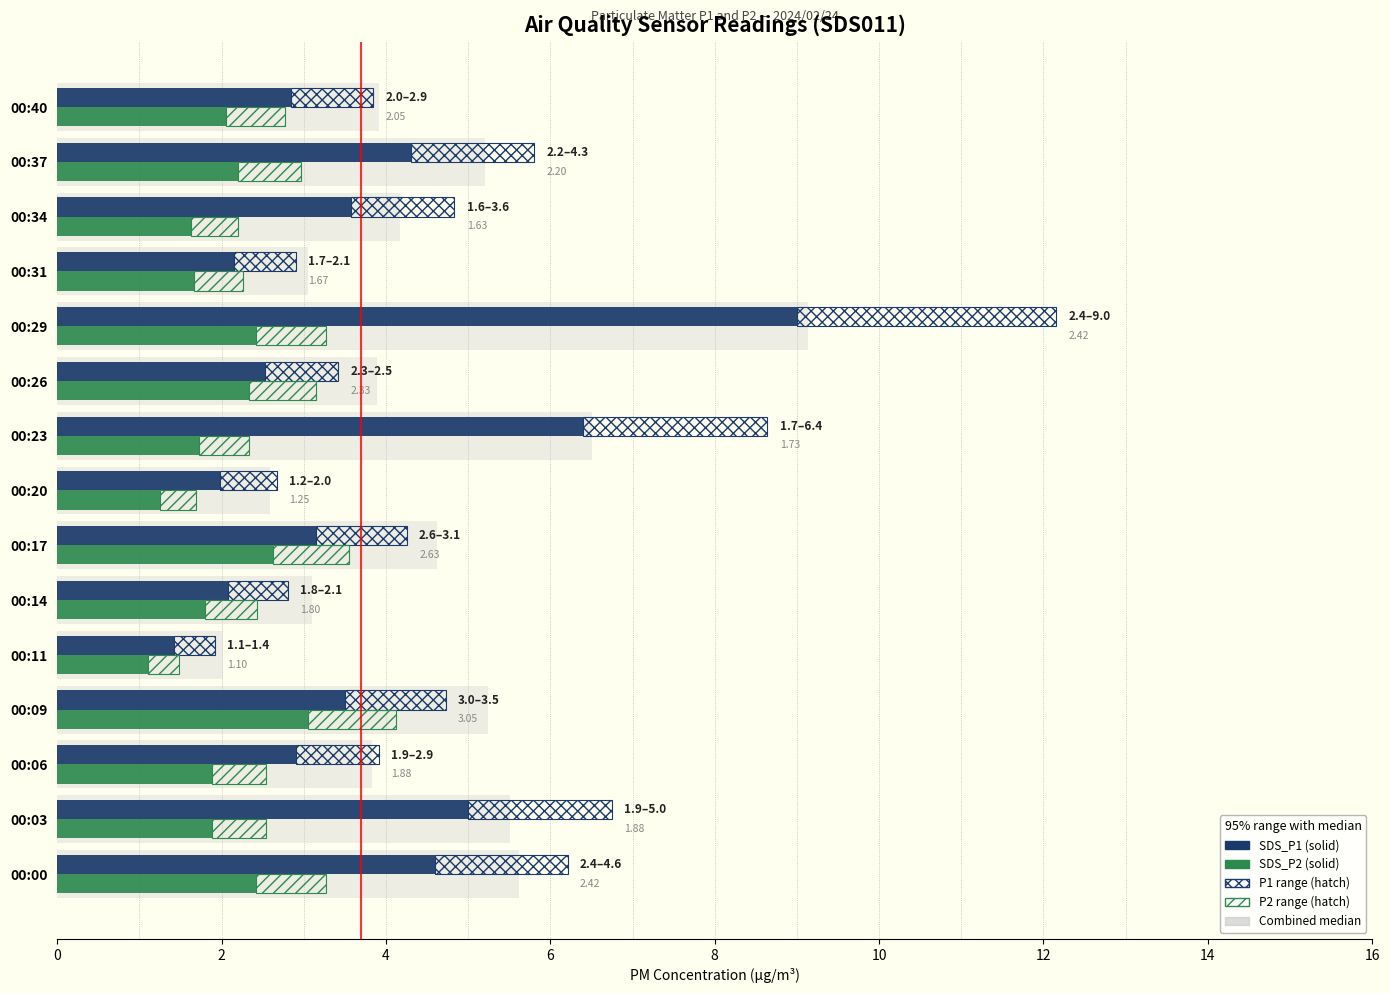

Is the value of SDS_P1 at 00:29 greater than the value of SDS_P2 at 00:06?

Yes